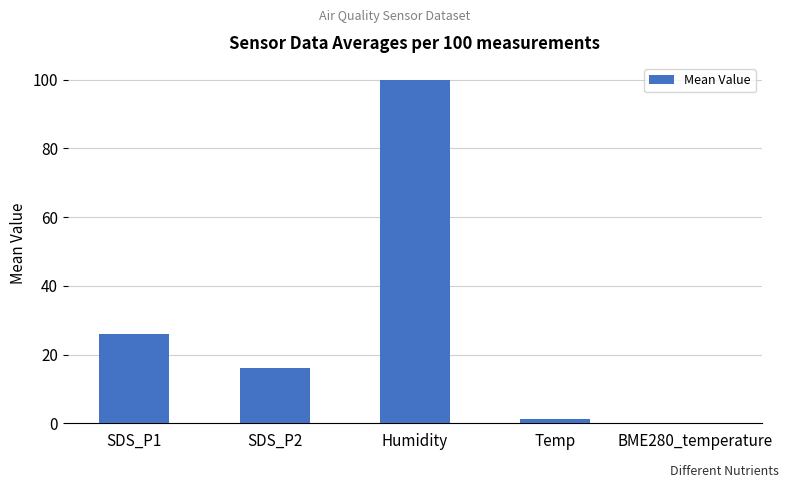

Where is the data nearest to the value 49?

SDS_P1